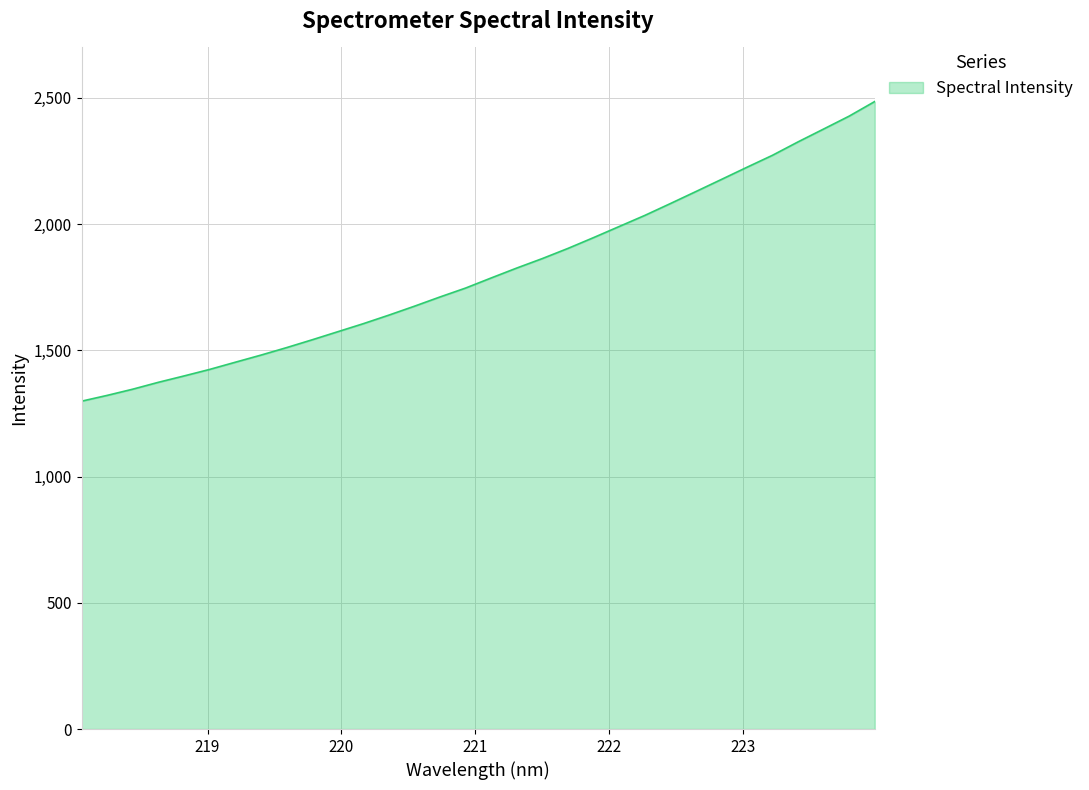

What is the greatest value displayed?

2485.8